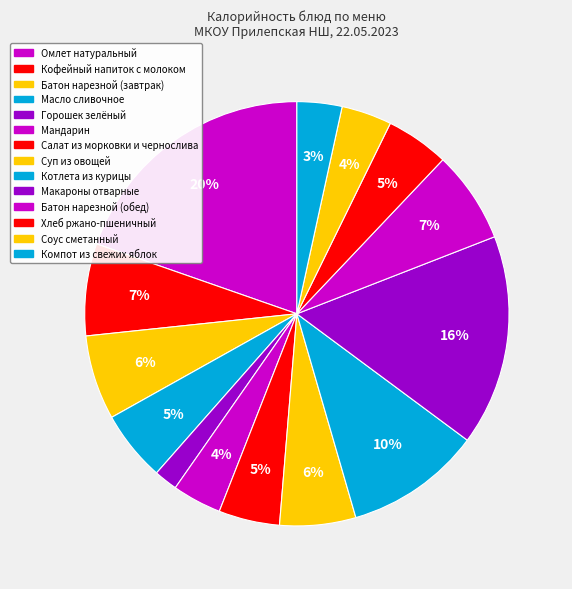

How many segments does this pie chart have?

14